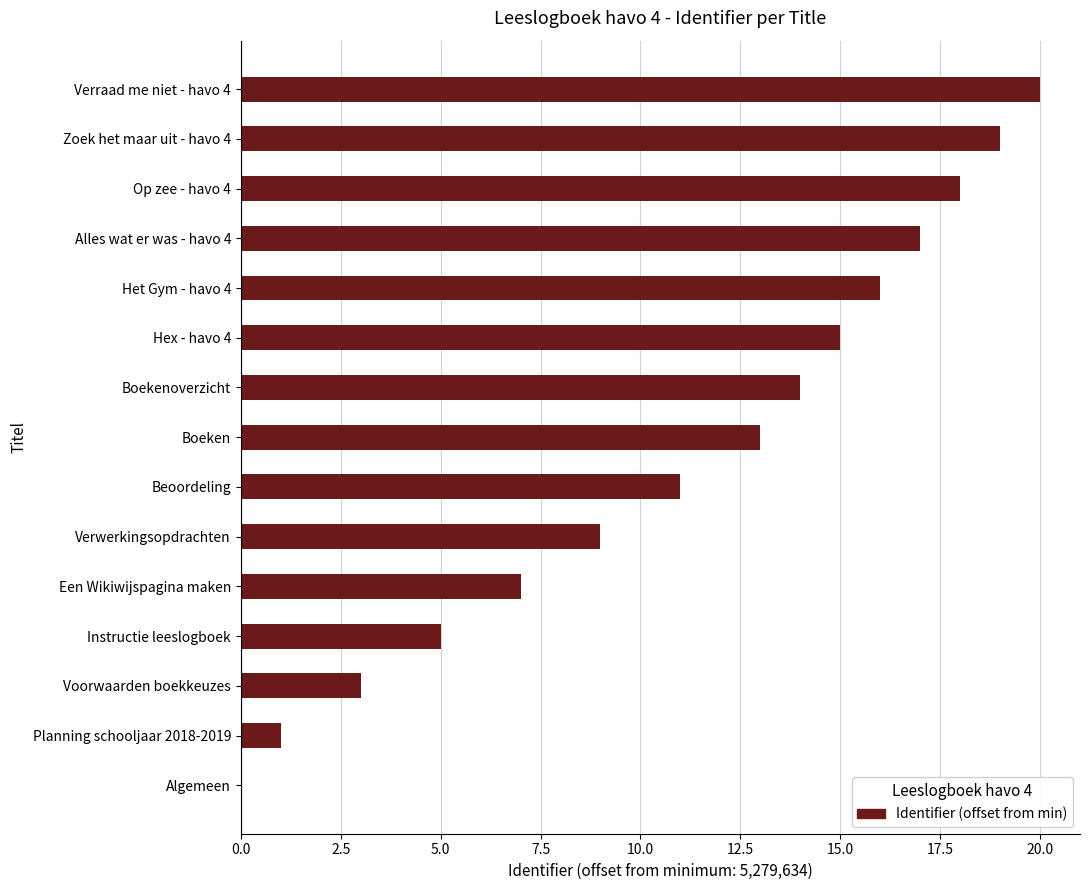

The value at Voorwaarden boekkeuzes is 2. True or false?

False